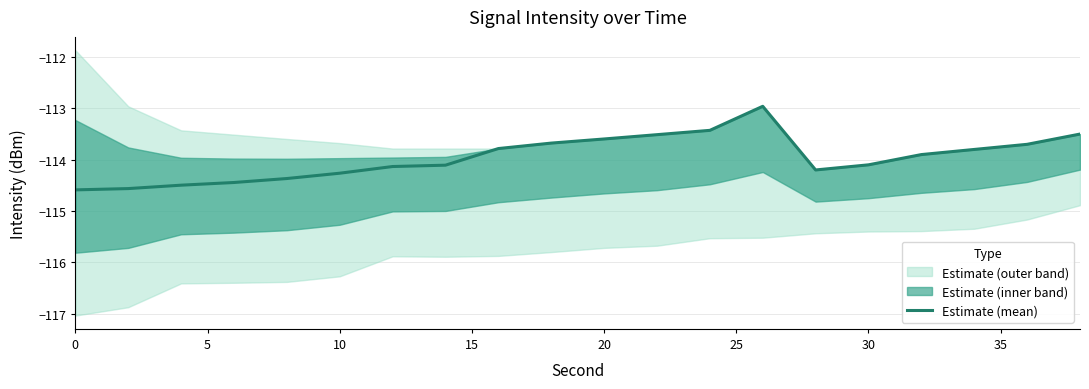

What is the change in value from 20 to 35?

+0.3